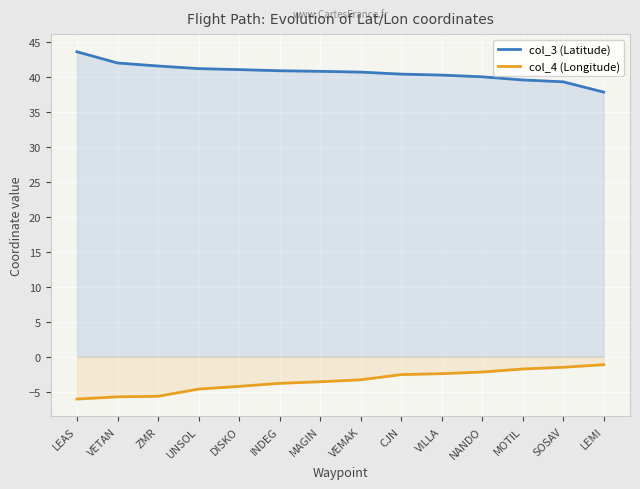

List the labels in order of col_4 (Longitude) value, smallest first.

LEAS, VETAN, ZMR, UNSOL, DISKO, INDEG, MAGIN, VEMAK, CJN, VILLA, NANDO, MOTIL, SOSAV, LEMI